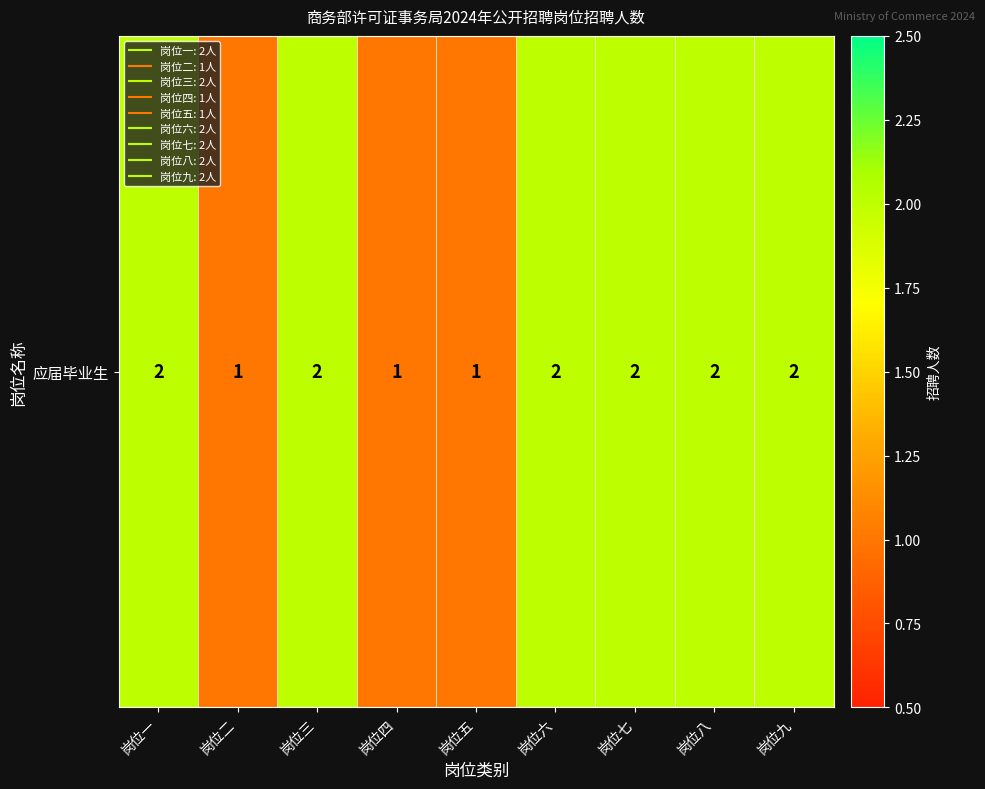

Count the number of categories in the chart.

9